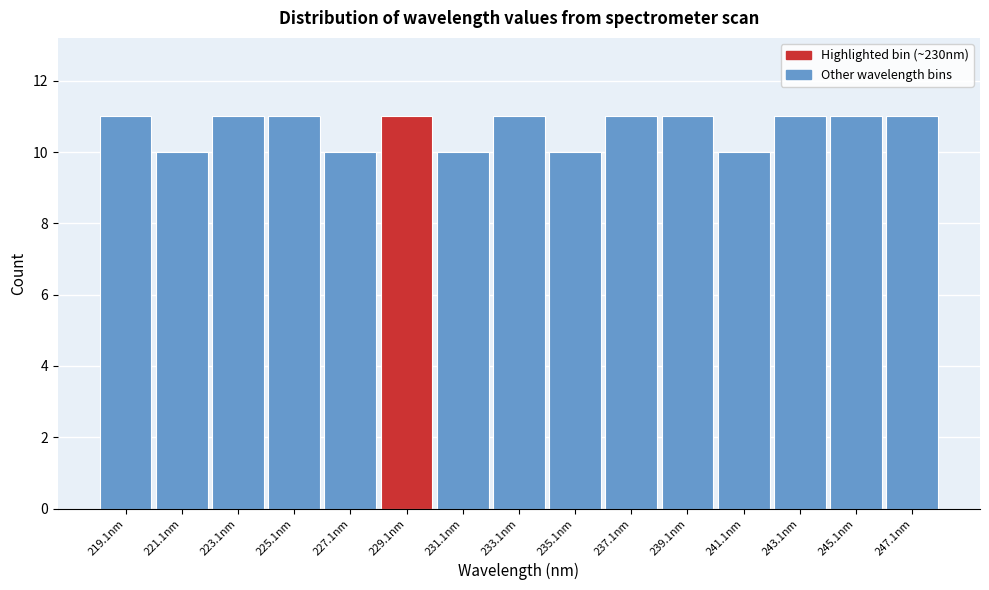

Reading left to right, list every bar in this chart as the range it spans on the x-axis followed by its height. Neither the bar edges nor the heights are printed on the chart, so give them approximately, as read against the axes.

218 to 220: 11
220 to 222: 10
222 to 224: 11
224 to 226: 11
226 to 228: 10
228 to 230: 11
230 to 232: 10
232 to 234: 11
234 to 236: 10
236 to 238: 11
238 to 240: 11
240 to 242: 10
242 to 244: 11
244 to 246: 11
246 to 248: 11